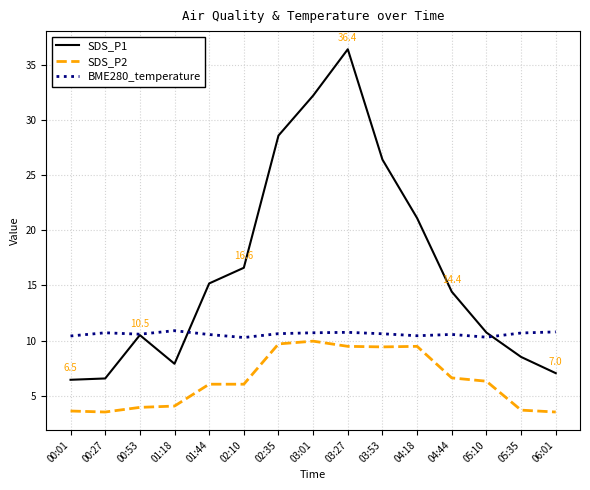

Rank the series at 02:10 from highest to lowest value.

SDS_P1, BME280_temperature, SDS_P2